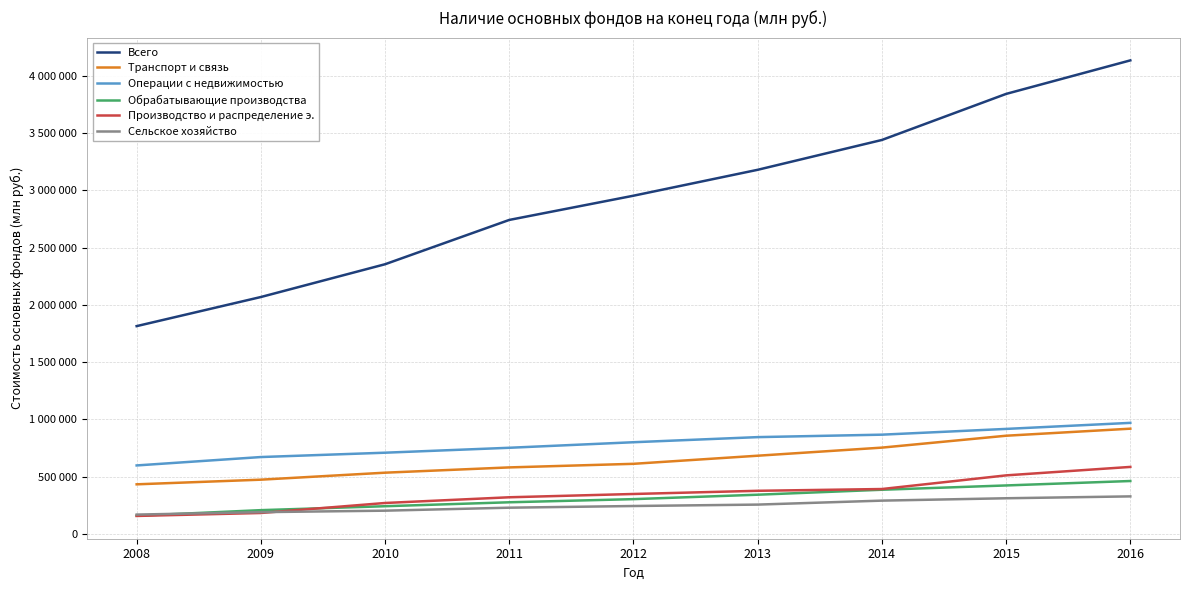

Reading right to left, what are all the values shown in this chart?

Всего: 2016=4133234	2015=3840743	2014=3438866	2013=3178596	2012=2952547	2011=2741187	2010=2354576	2009=2068570	2008=1814631
Транспорт и связь: 2016=919758	2015=858271	2014=754513	2013=683893	2012=613187	2011=581880	2010=535826	2009=474805	2008=434294
Операции с недвижимостью: 2016=970512	2015=917703	2014=867515	2013=846114	2012=801539	2011=753164	2010=710163	2009=672289	2008=599023
Обрабатывающие производства: 2016=463096	2015=424438	2014=386944	2013=343686	2012=305022	2011=277625	2010=243206	2009=208921	2008=160053
Производство и распределение э.: 2016=586160	2015=512341	2014=393232	2013=377761	2012=349980	2011=321277	2010=271388	2009=184150	2008=158369
Сельское хозяйство: 2016=329009	2015=312686	2014=291990	2013=257367	2012=245052	2011=230412	2010=204361	2009=191505	2008=170183